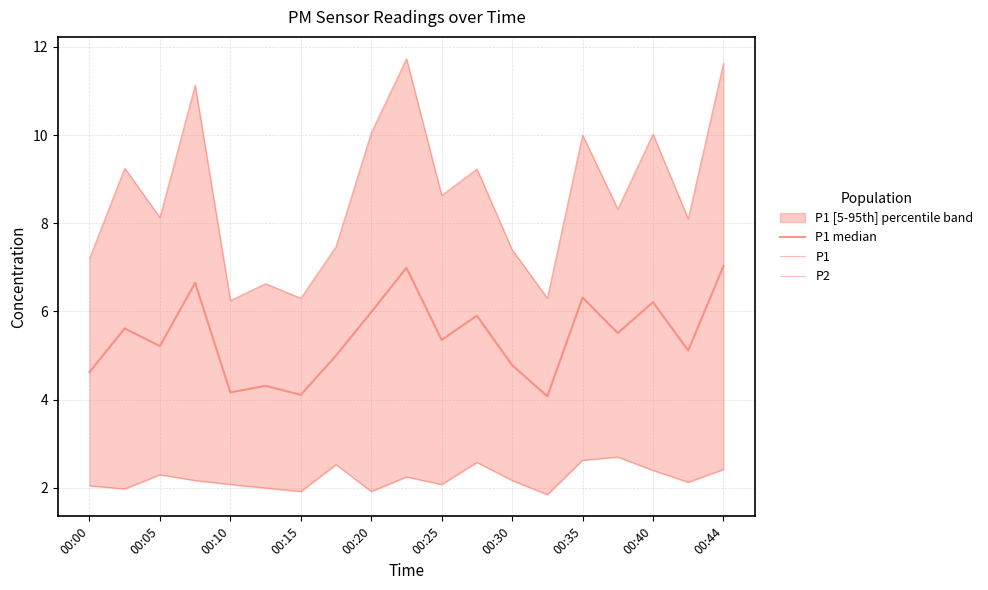

True or false: P1 median and P2 cross at least once.

False